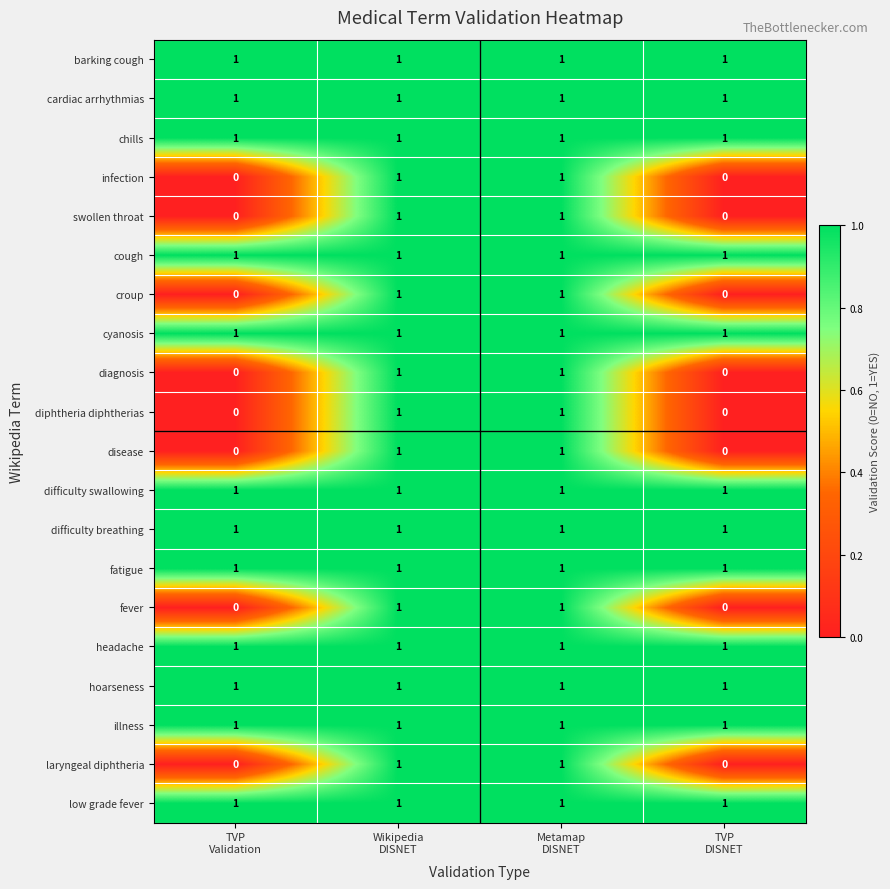

What is the sum of all difficulty swallowing values?

4